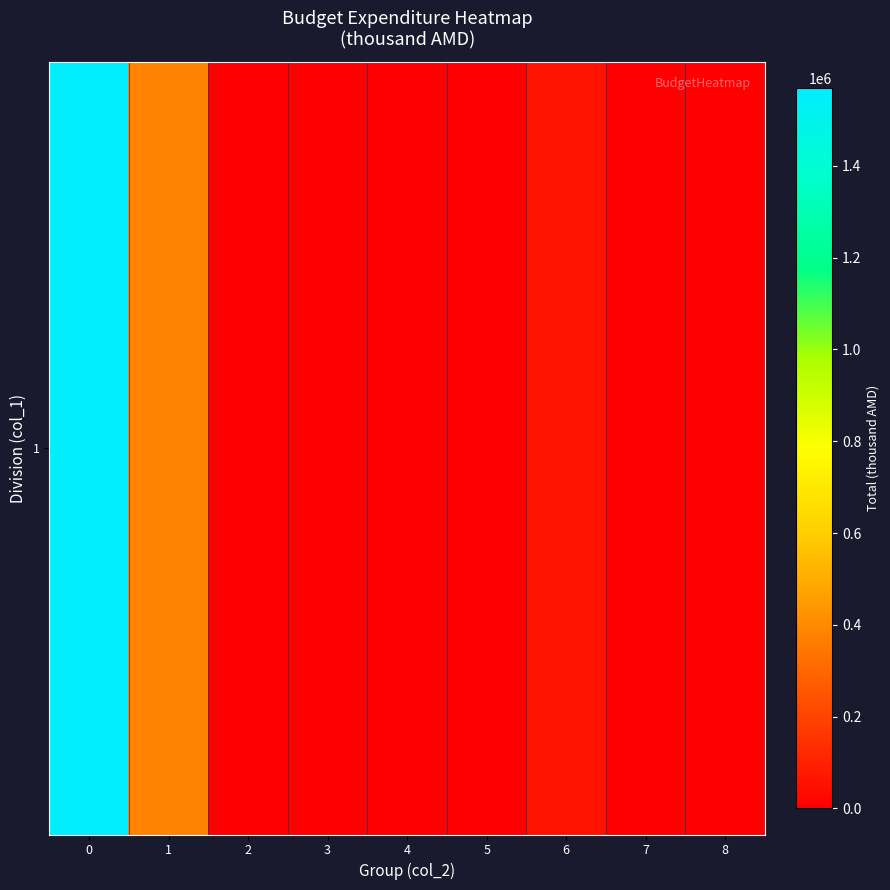

What is the maximum value shown in the chart?

1570052.5